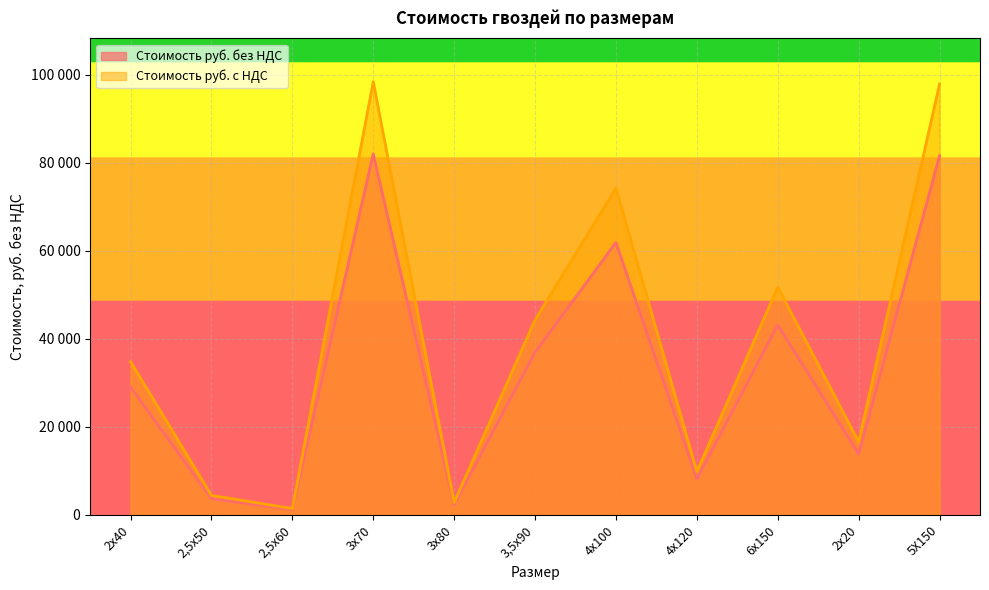

What position from the right is 3,5х90?

6